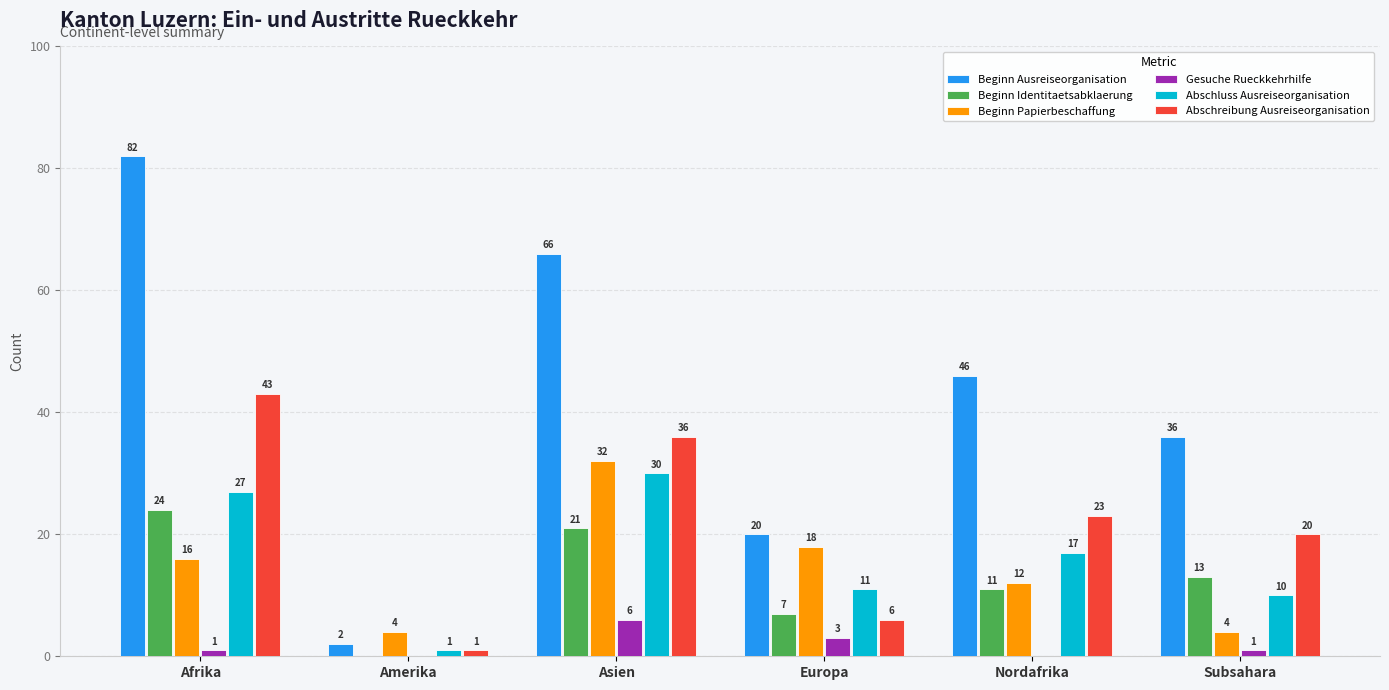

What is the sum of all Beginn Papierbeschaffung values?

86